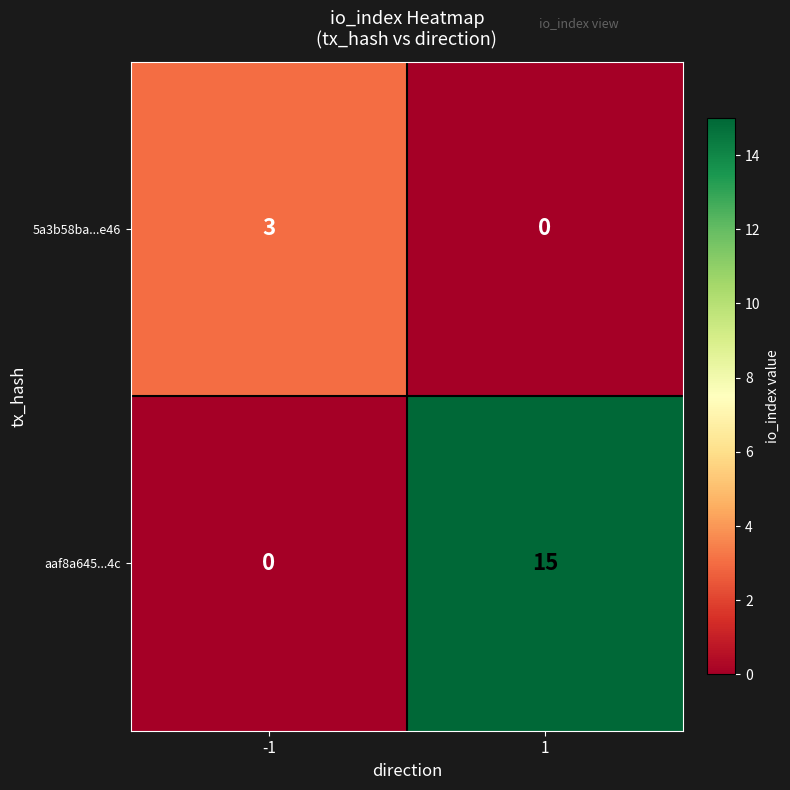

True or false: 5a3b58ba...e46 has a value of 5 at -1.

False